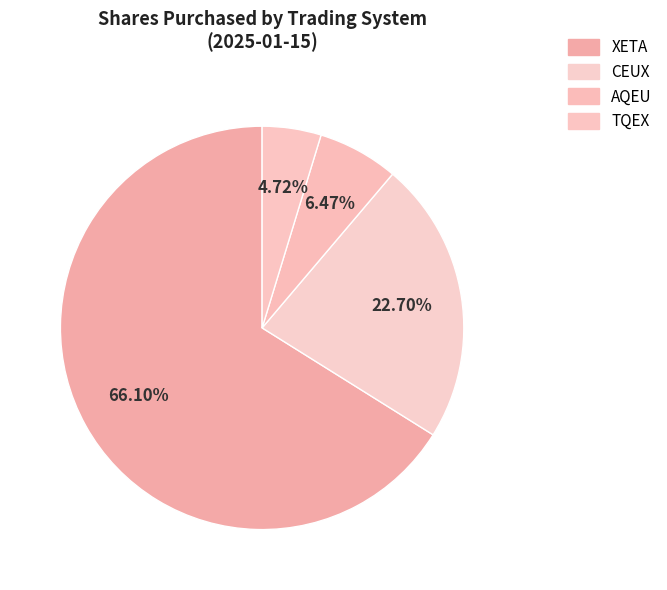

Count the number of slices in the pie.

4